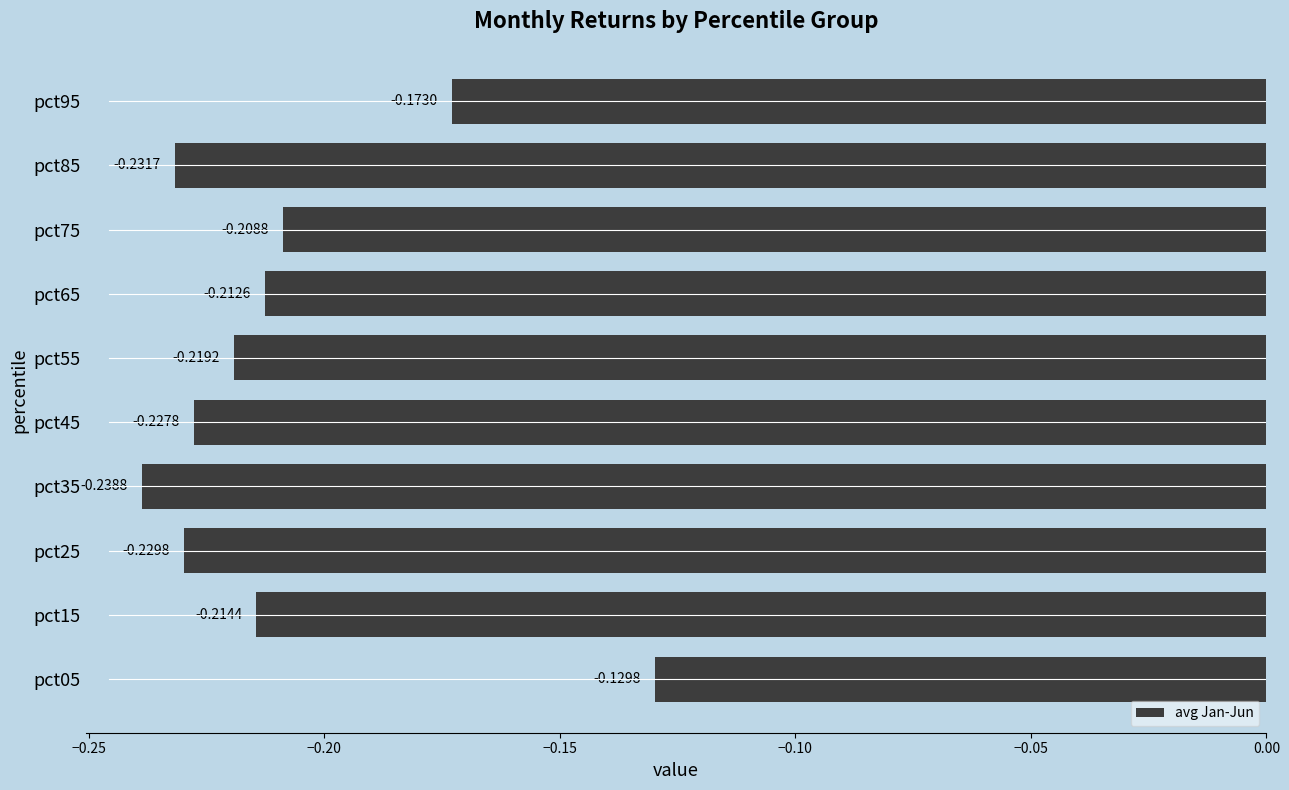

Which has a higher value, pct95 or pct55?

pct95